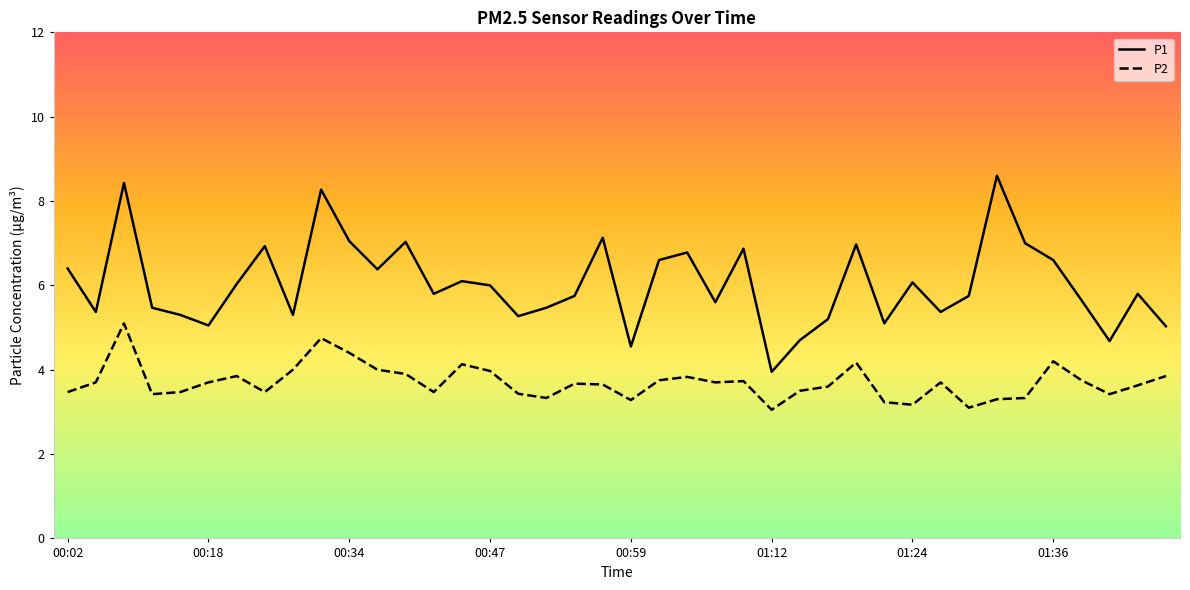

True or false: P1 and P2 cross at least once.

False